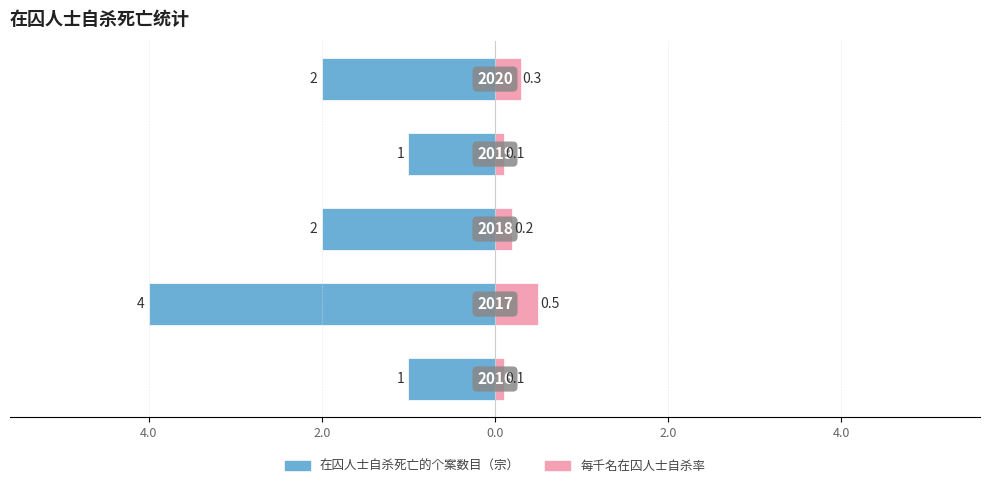

Which series has the widest spread of values?

在囚人士自杀死亡的个案数目